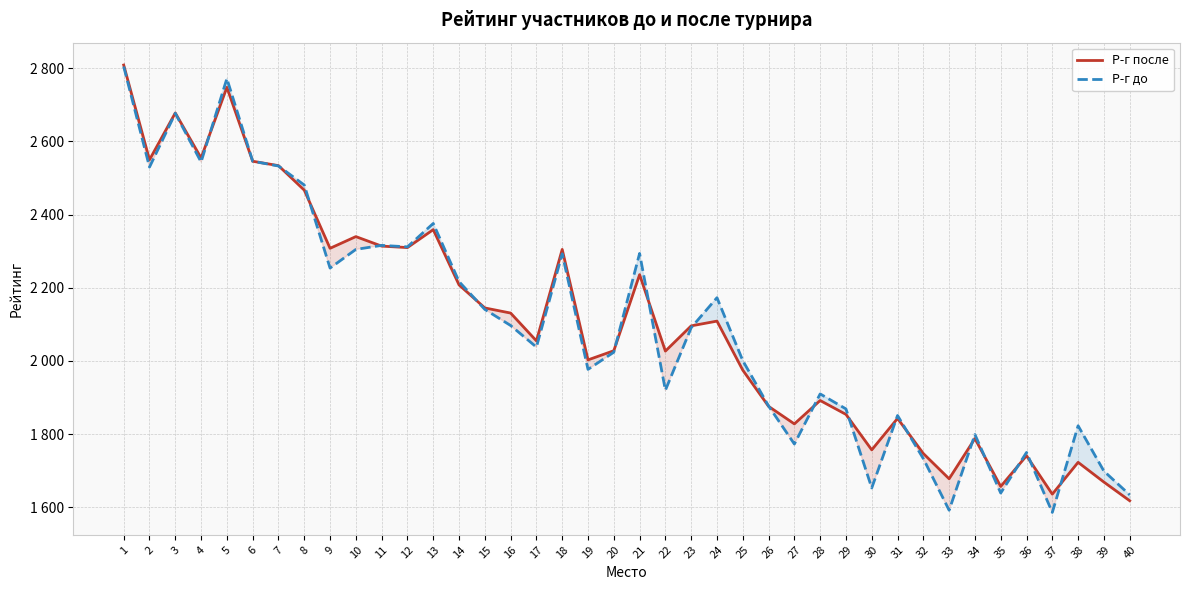

Is the value of Р-г до at 17 greater than the value of Р-г после at 17?

No